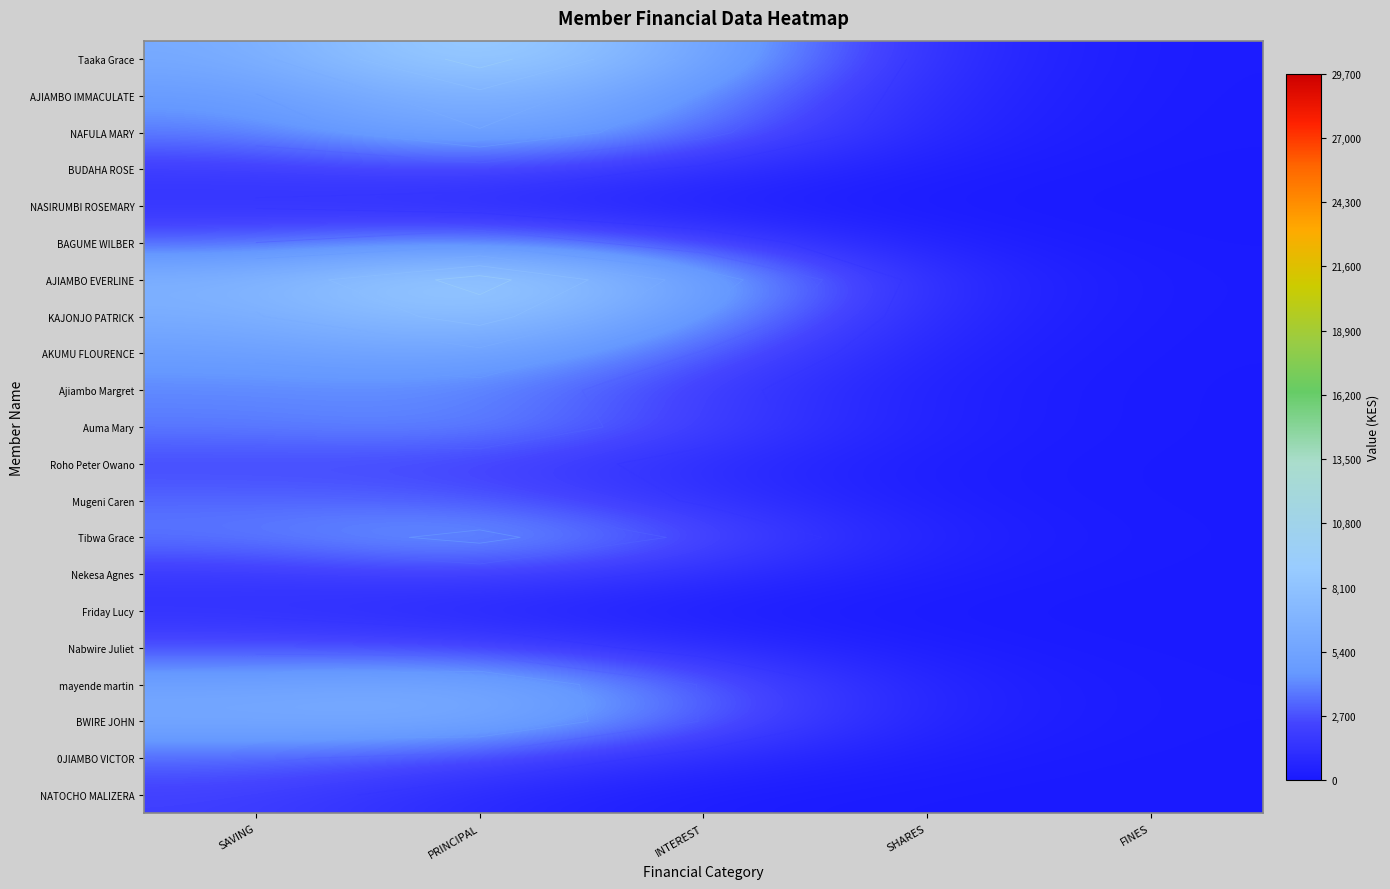

What is the total value across all series at SHARES?

9725.4